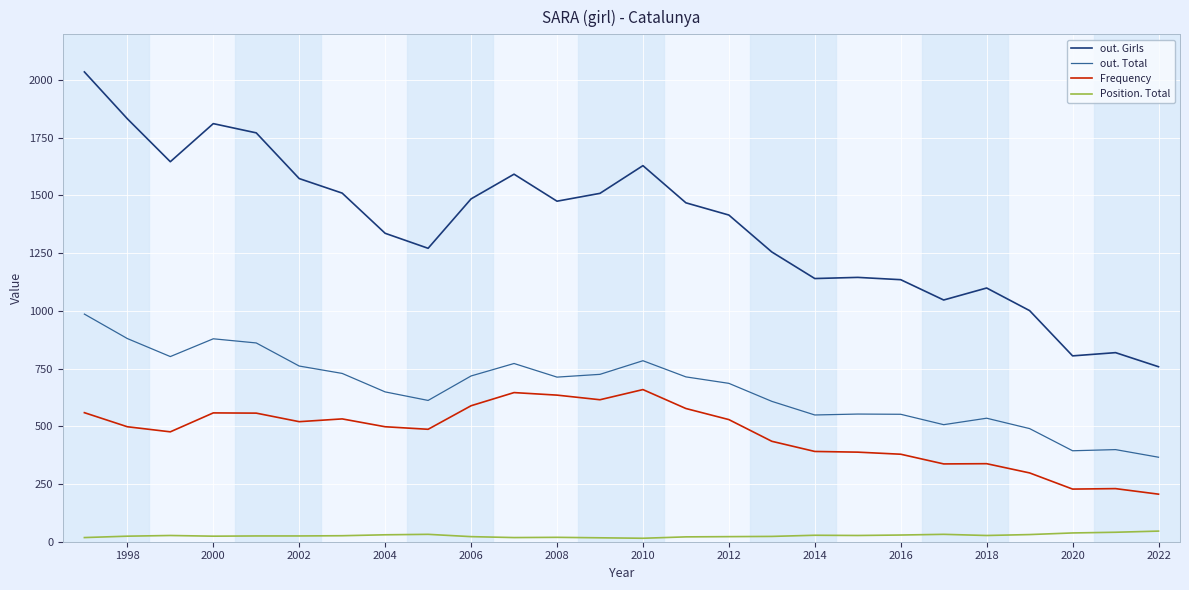

List the series in order of their peak value, lowest first.

Position. Total, Frequency, out. Total, out. Girls